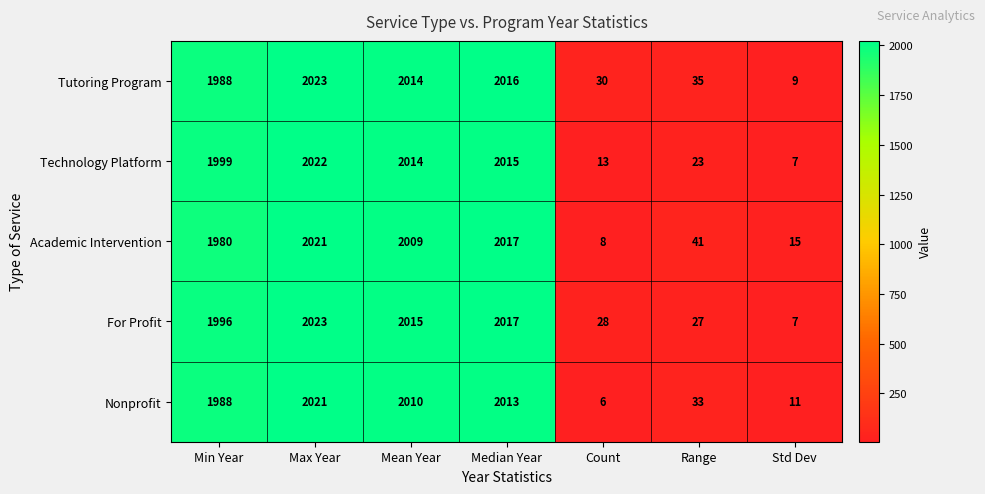

Where is Technology Platform nearest to the value 1014?

Min Year